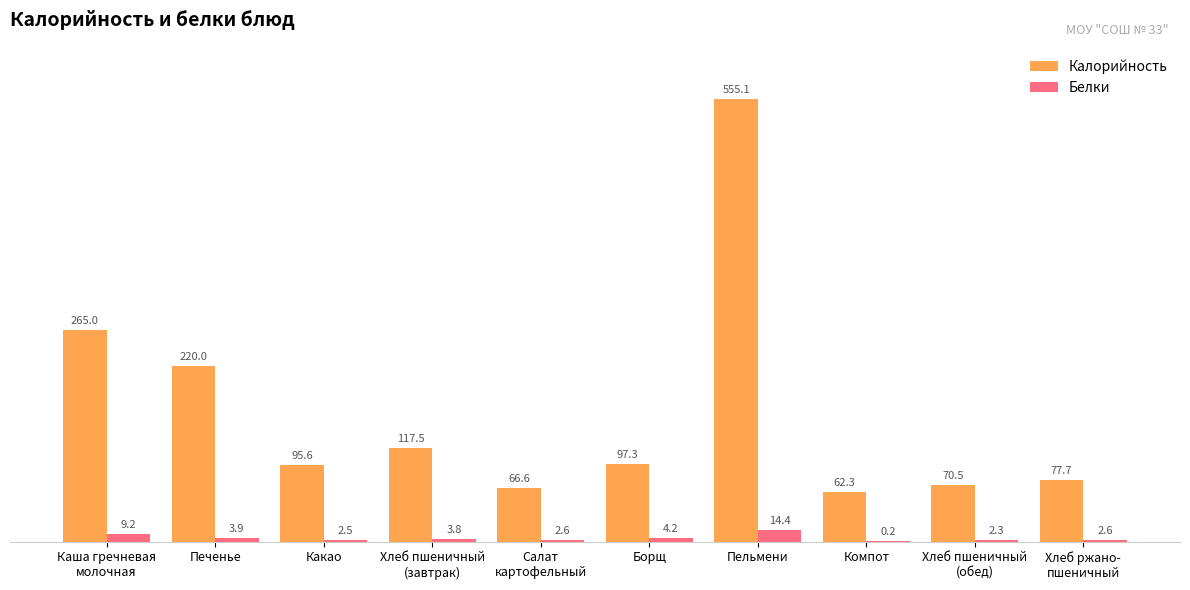

How many series are shown in this chart?

2